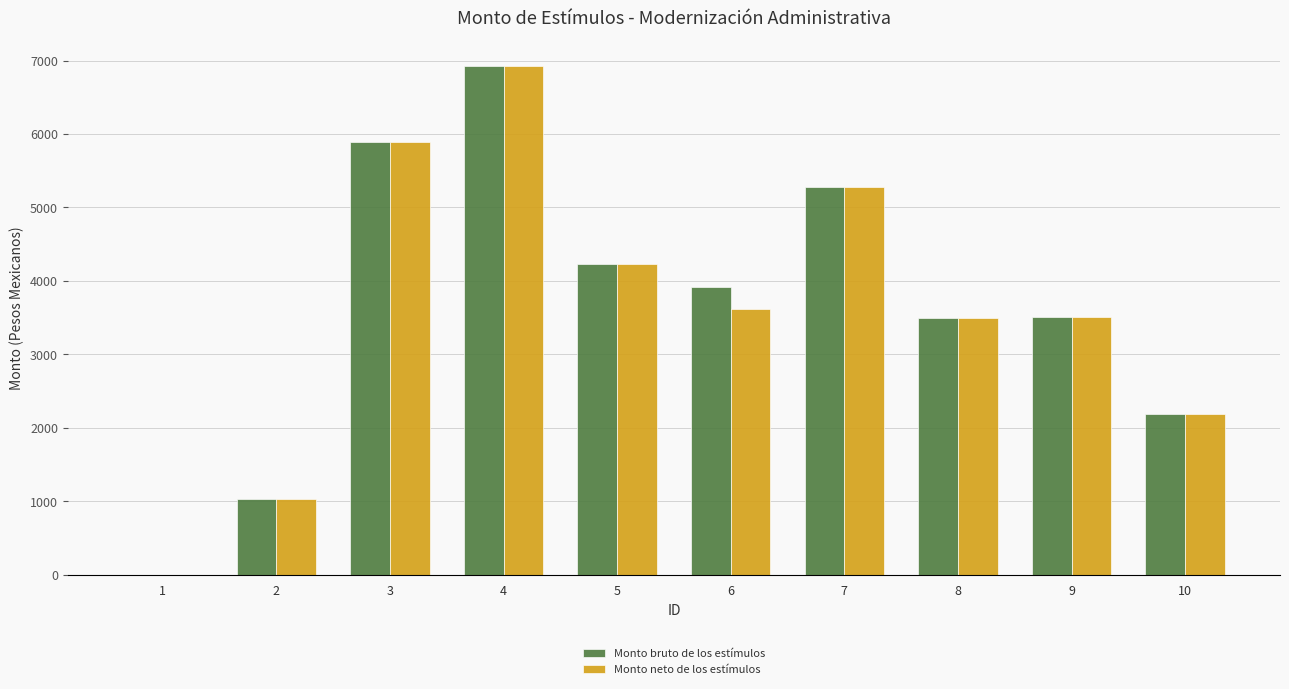

True or false: Monto neto de los estímulos has a value of 1310.5 at 9.

False